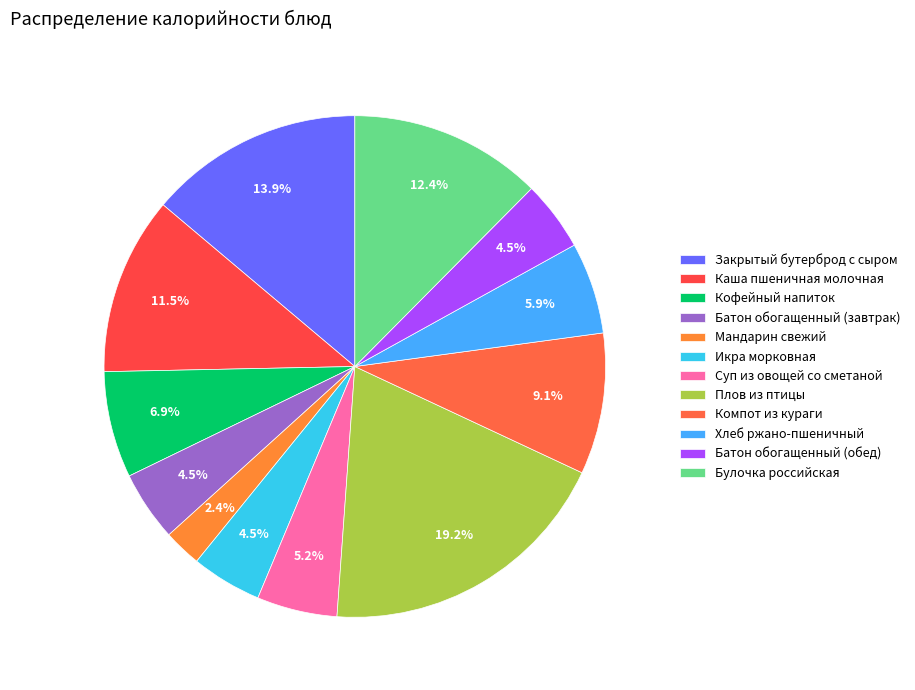

How much of the chart is everything except Батон обогащенный (обед)?

95.5%